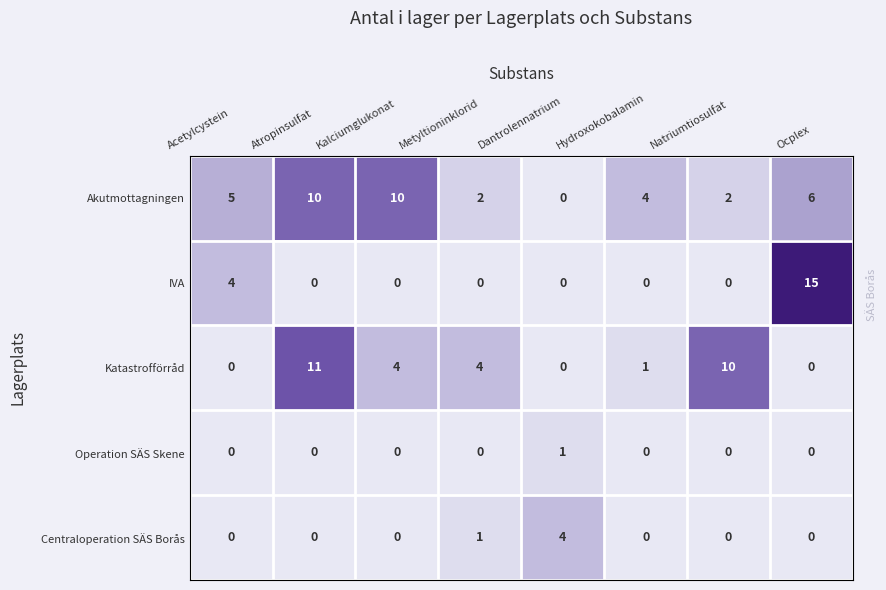

What is the average value of the Akutmottagningen series?

5